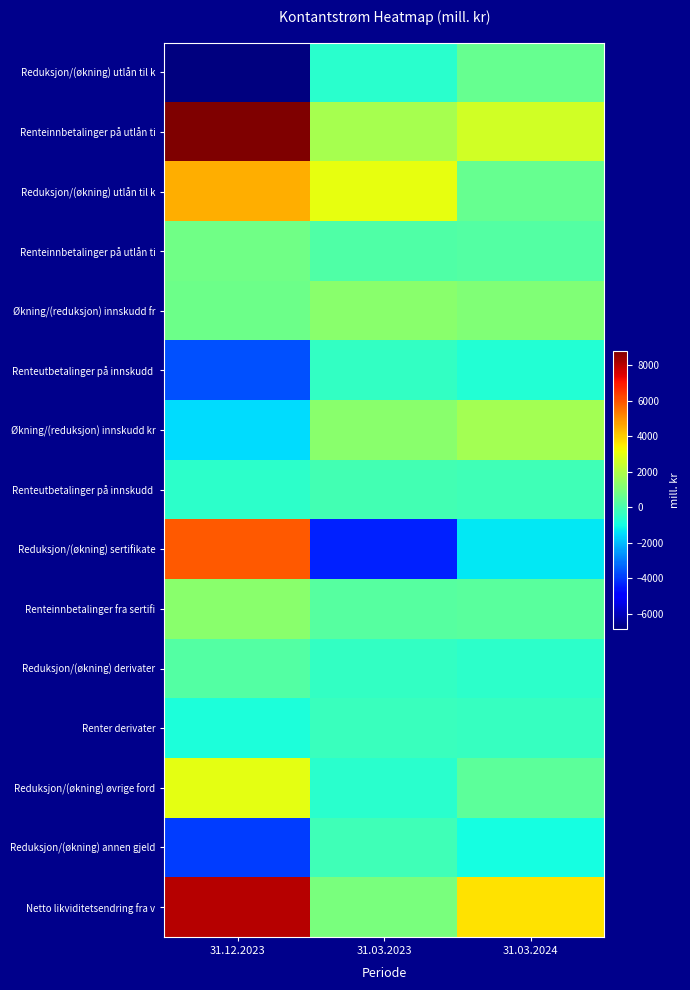

Which has a higher value, 31.03.2023 or 31.12.2023?

31.03.2023